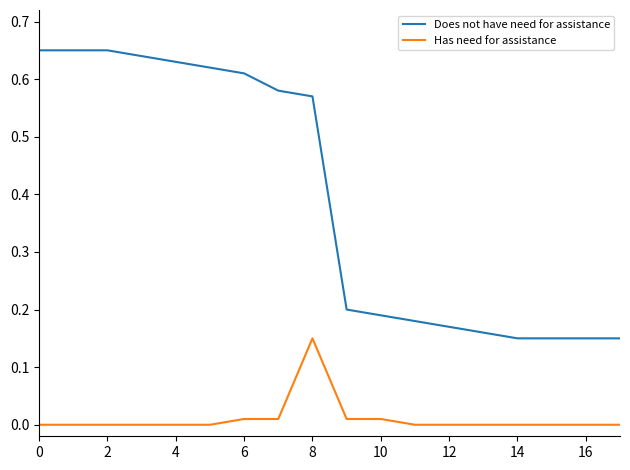

True or false: Has need for assistance and Does not have need for assistance intersect in this chart.

False